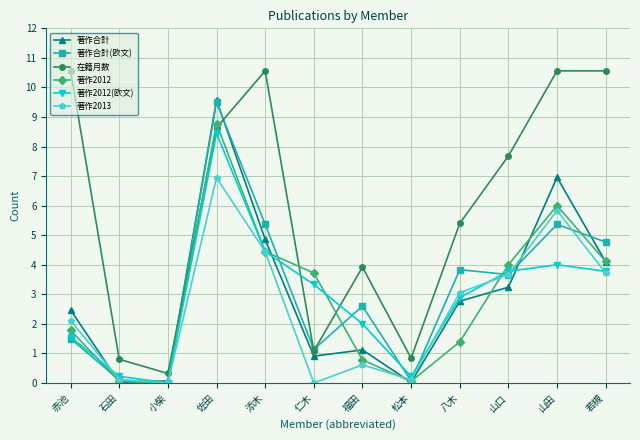

What is the difference between the second highest and minimum values in the 著作合計(欧文) series?

5.4